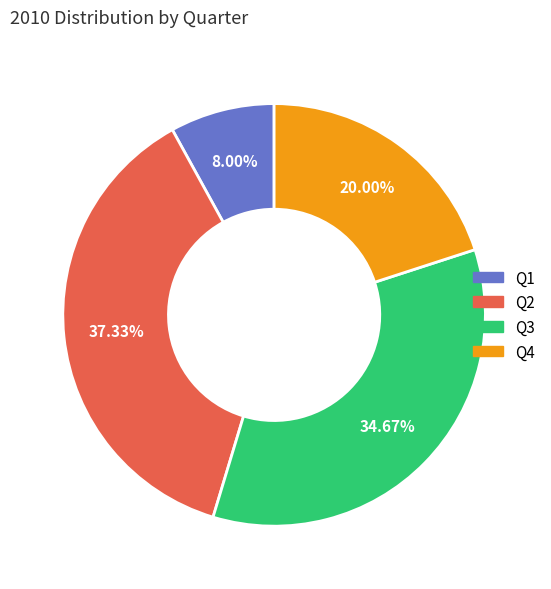

Rank the categories by value from highest to lowest.

Q2, Q3, Q4, Q1